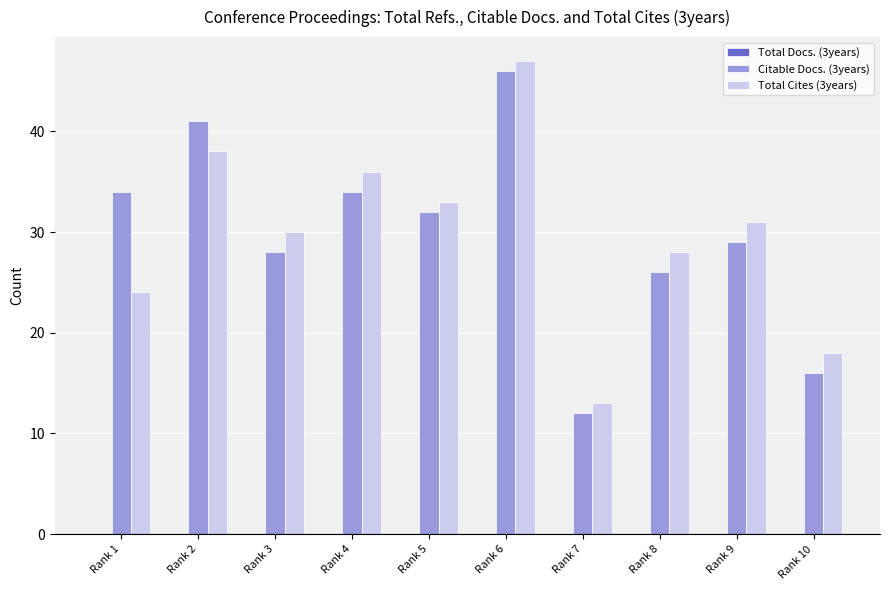

At which category is the sum across all series the highest?

Rank 6